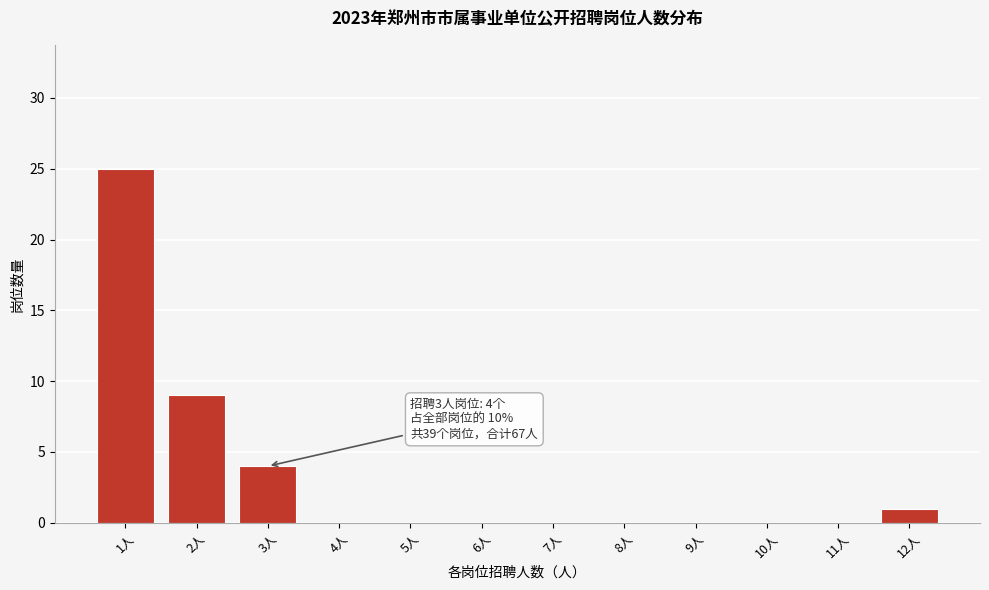

Reading right to left, transcribe all the data shown in this chart.

12人=1	11人=0	10人=0	9人=0	8人=0	7人=0	6人=0	5人=0	4人=0	3人=4	2人=9	1人=25